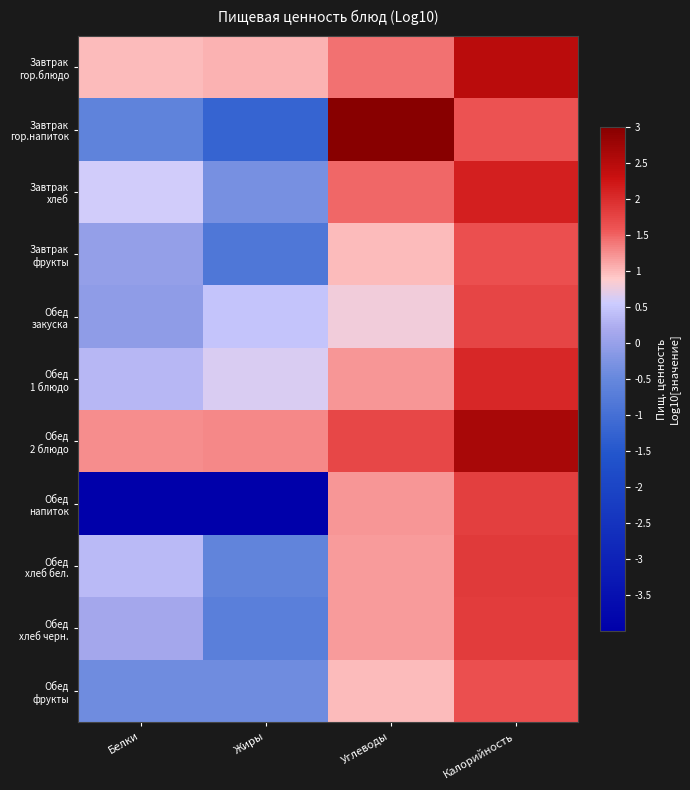

At which category does the chart reach its minimum across all series?

Белки